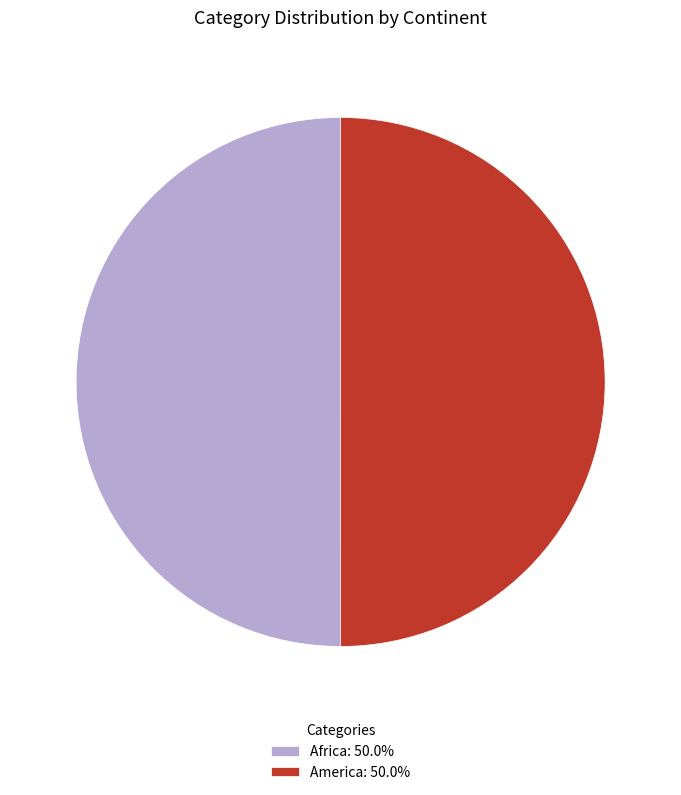

The Africa slice represents 35% of the pie. True or false?

False